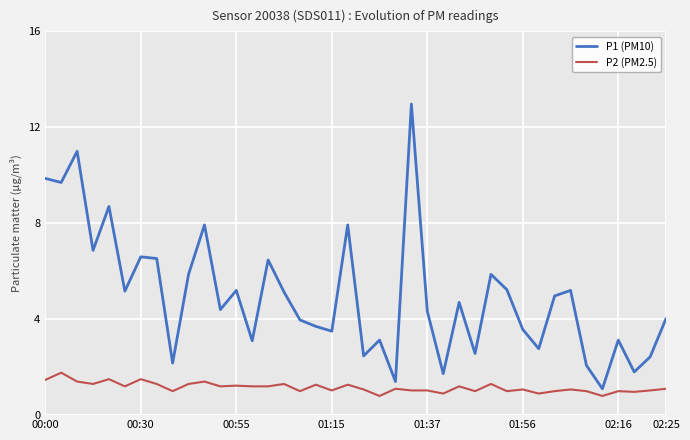

Does the chart have visible grid lines?

Yes